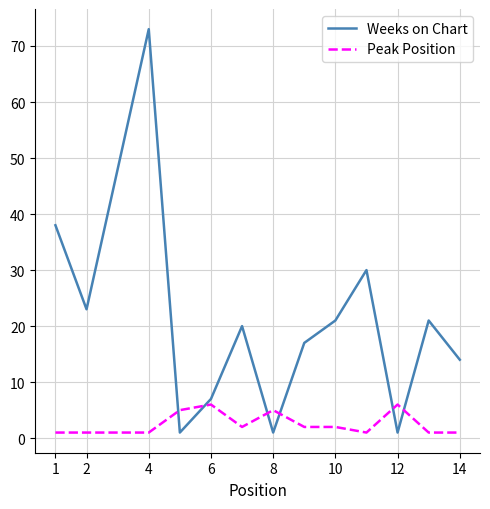

Reading right to left, extract all data points from this chart.

Weeks on Chart: 14	21	1	30	21	17	1	20	7	1	73	48	23	38
Peak Position: 1	1	6	1	2	2	5	2	6	5	1	1	1	1